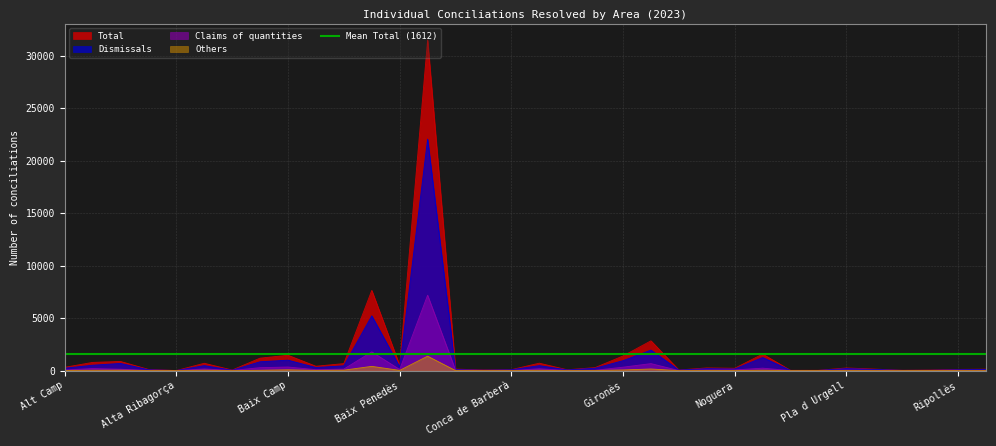

At which category does Total reach its first local valley?

Alta Ribagorça